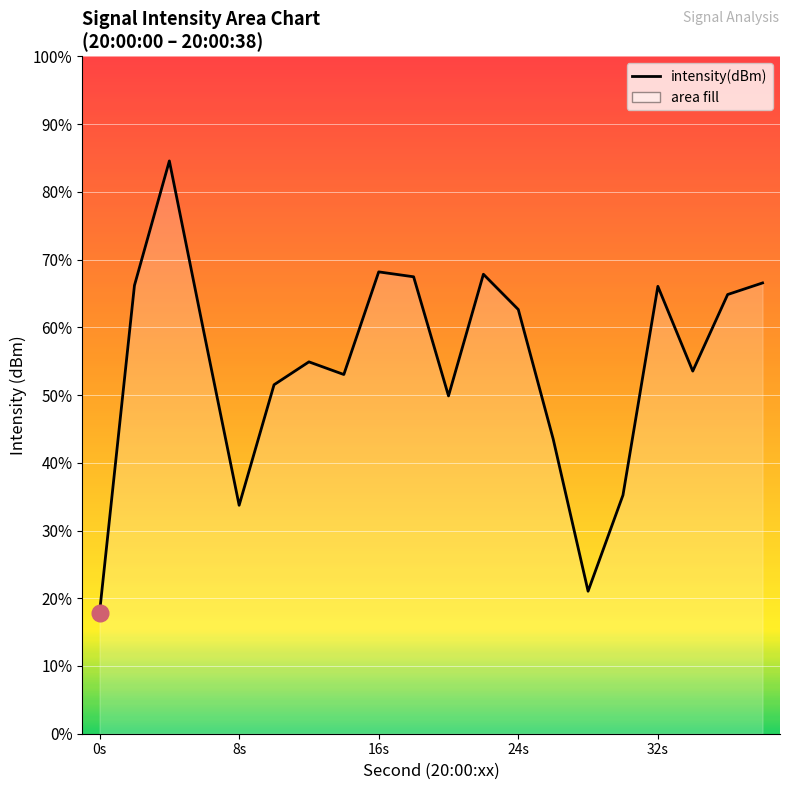

Which category has the highest value across all series?

4